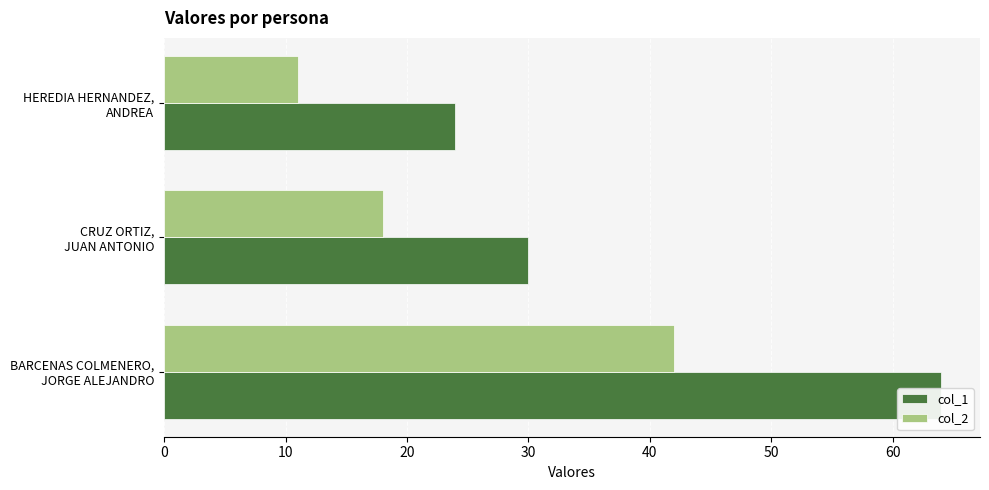

How many bars are there in total?

6